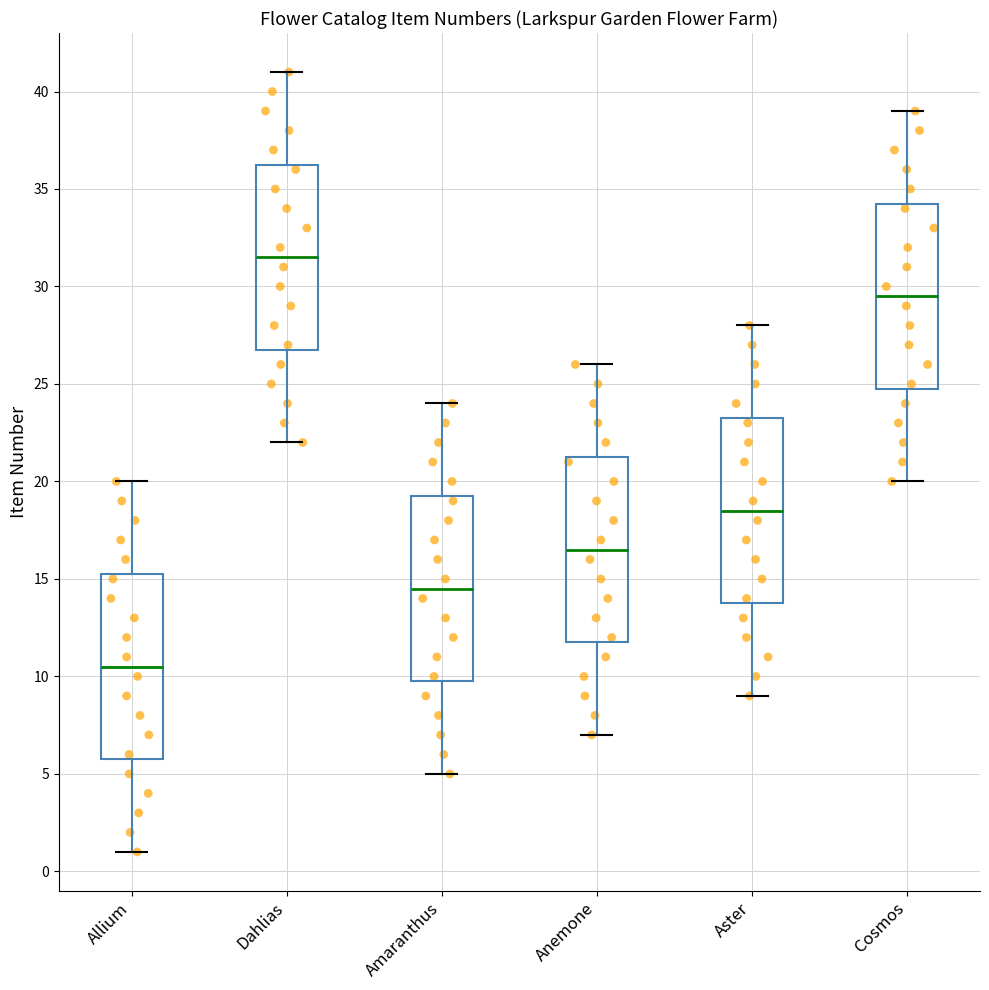

Reading left to right, transcribe this box plot: for each box, give where its median line is, the range the box spans, and where its two whiskers end, as read against the y-axis. The values are not printed on the chart, so give them approximately, as read against the axis.

Allium: median 10.5, box 6.0 to 15.5, whiskers 1.0 to 20.0
Dahlias: median 31.5, box 27.0 to 36.5, whiskers 22.0 to 41.0
Amaranthus: median 14.5, box 10.0 to 19.5, whiskers 5.0 to 24.0
Anemone: median 16.5, box 12.0 to 21.5, whiskers 7.0 to 26.0
Aster: median 18.5, box 14.0 to 23.5, whiskers 9.0 to 28.0
Cosmos: median 29.5, box 25.0 to 34.5, whiskers 20.0 to 39.0